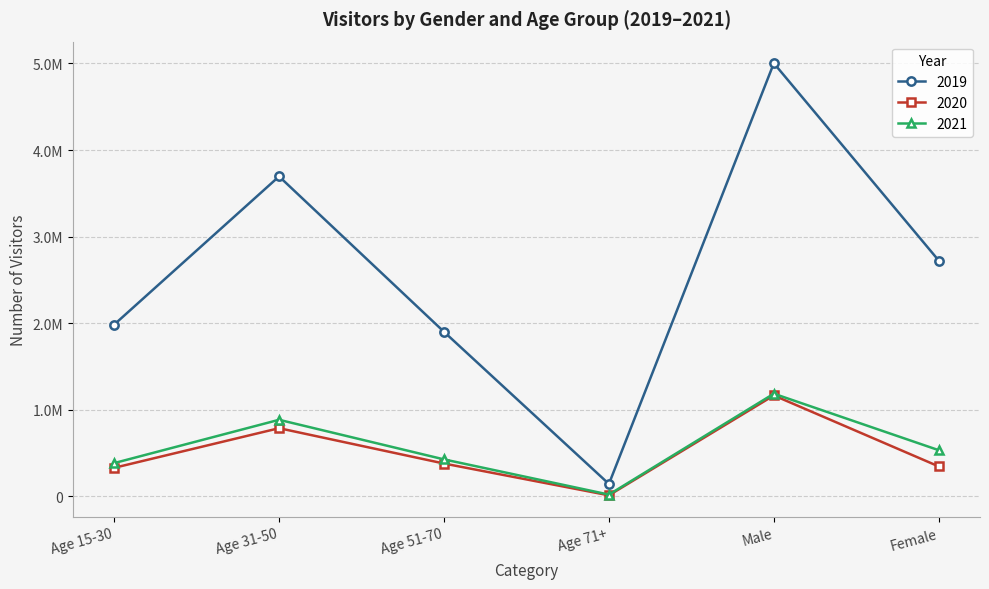

In 2019, how many points are lower than both neighbors (excluding endpoints)?

1